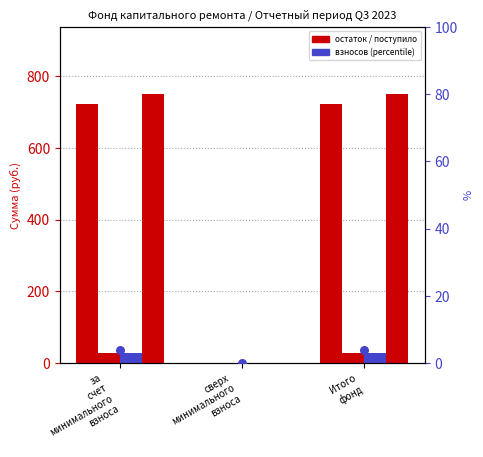

At how many categories does at least one series exceed 486?

2